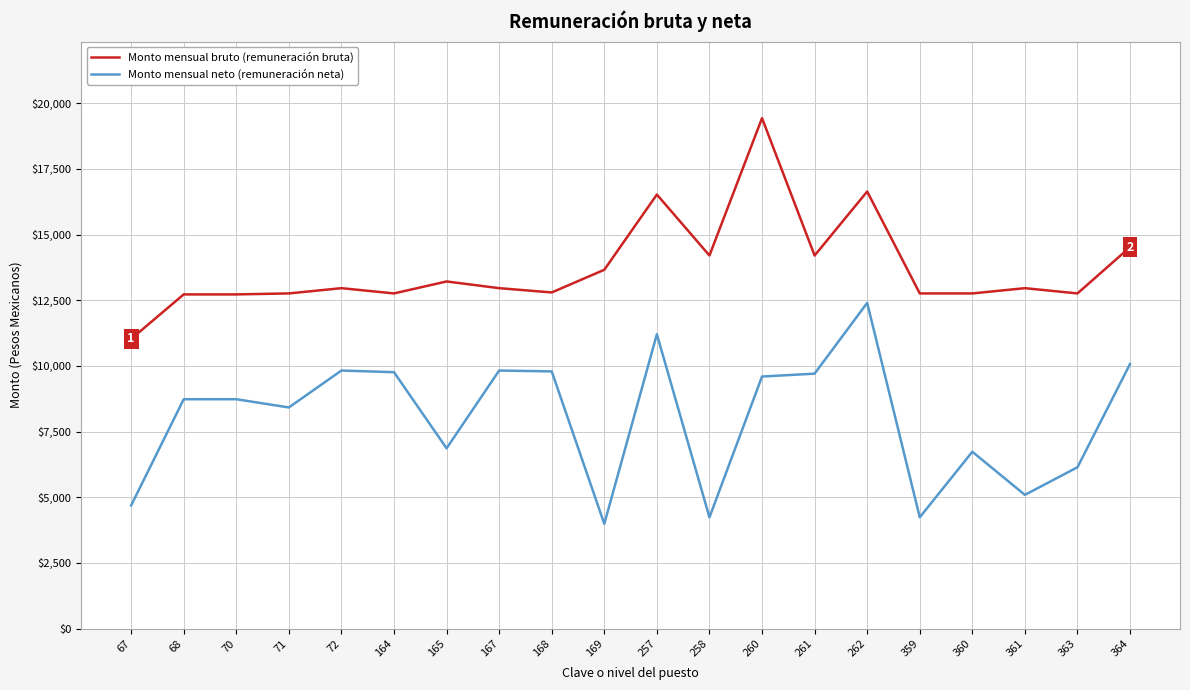

What is the total value across all series at 261?

23906.5